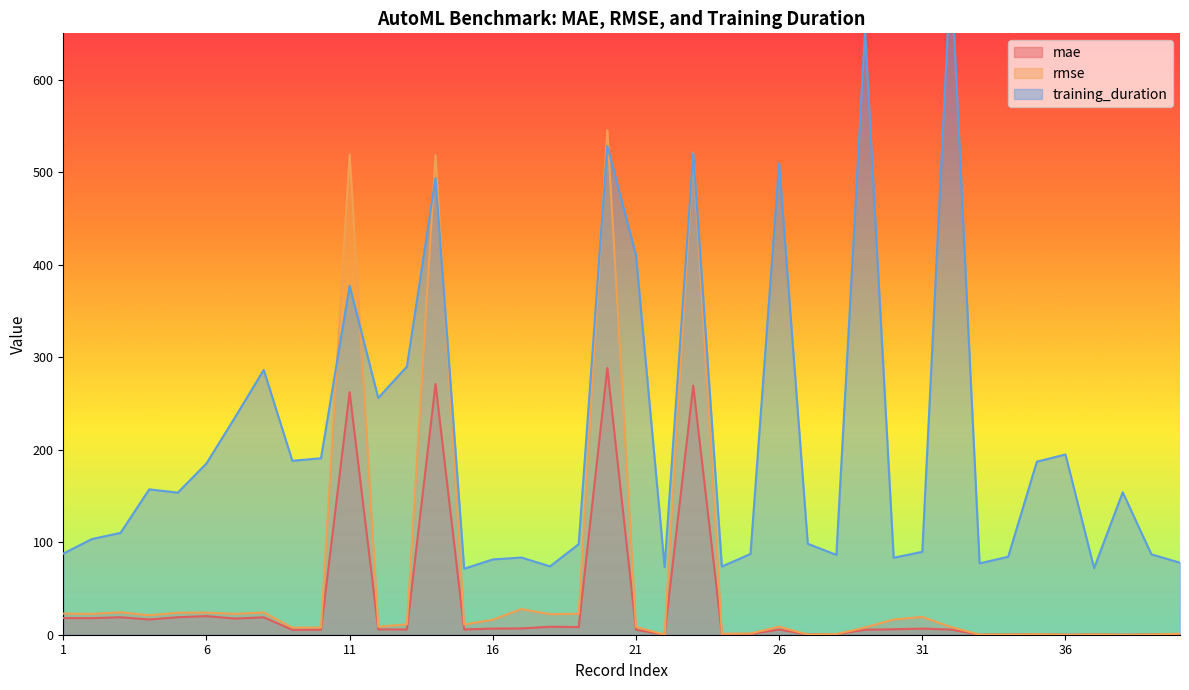

What is the difference between the maximum and second lowest values in the training_duration series?

649.4